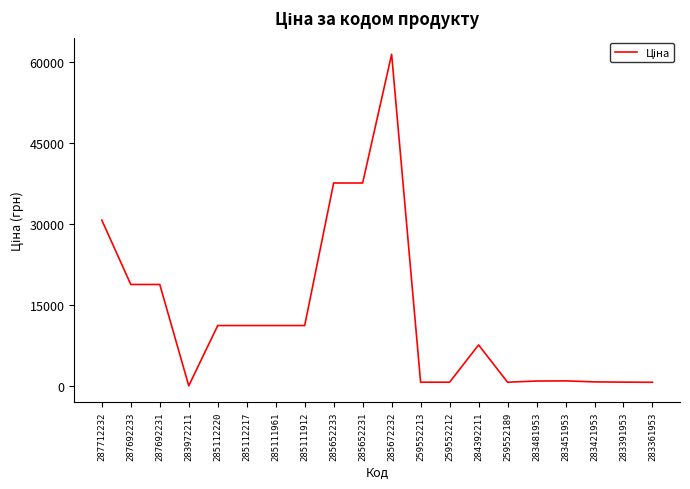

What is the difference between the maximum and minimum values?

61402.2